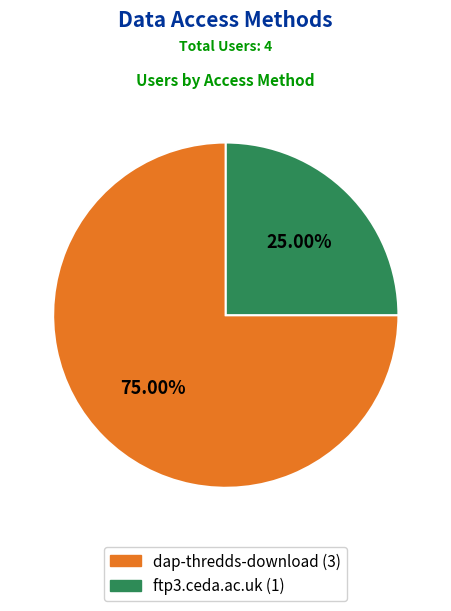

Does ftp3.ceda.ac.uk represent more than half of the total?

No